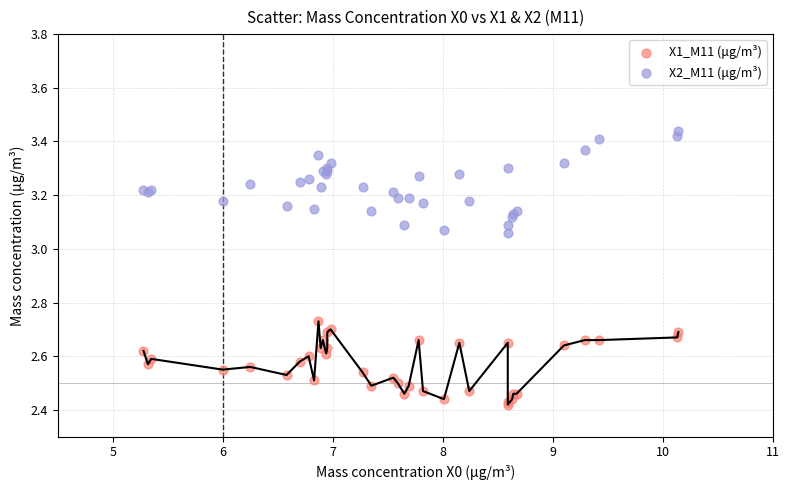

Which series contains the highest Y value?

X2_M11 (μg/m³)